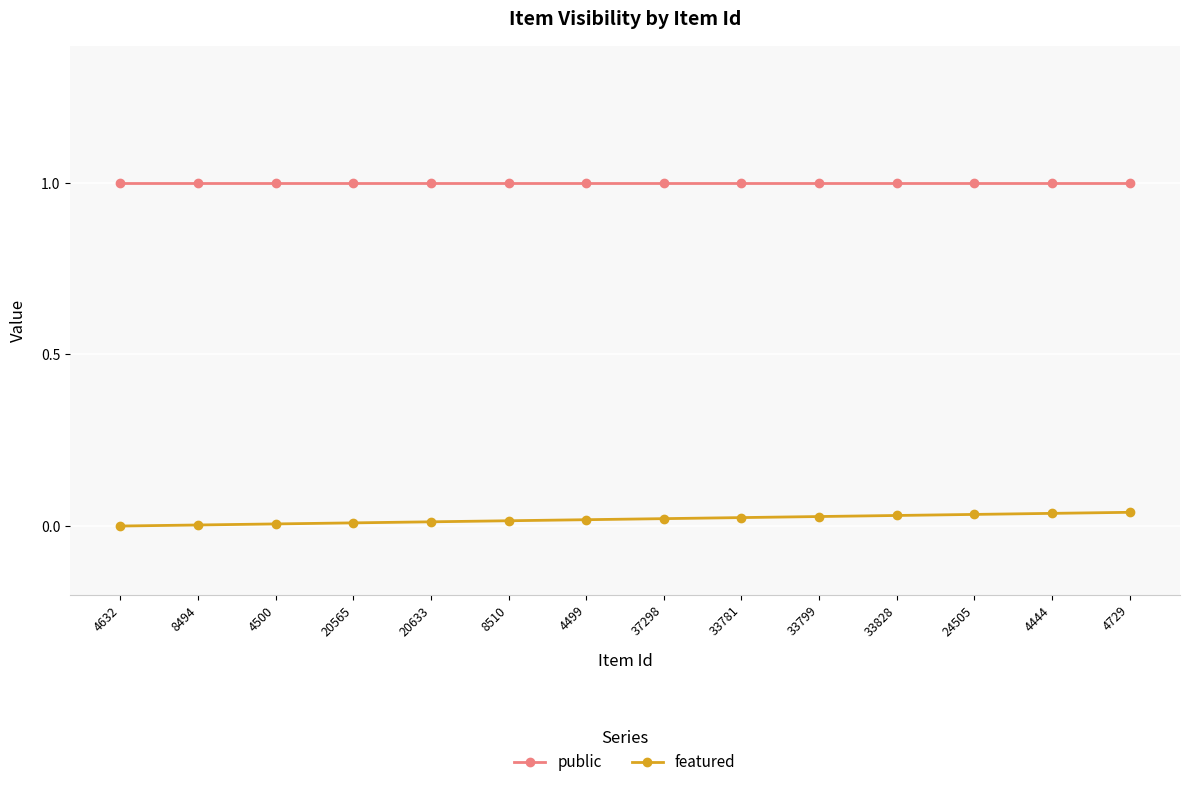

Reading left to right, list all the values displayed in this chart.

public: 4632=1.0	8494=1.0	4500=1.0	20565=1.0	20633=1.0	8510=1.0	4499=1.0	37298=1.0	33781=1.0	33799=1.0	33828=1.0	24505=1.0	4444=1.0	4729=1.0
featured: 4632=0.0	8494=0.0	4500=0.0	20565=0.0	20633=0.0	8510=0.0	4499=0.0	37298=0.0	33781=0.0	33799=0.0	33828=0.0	24505=0.0	4444=0.0	4729=0.0